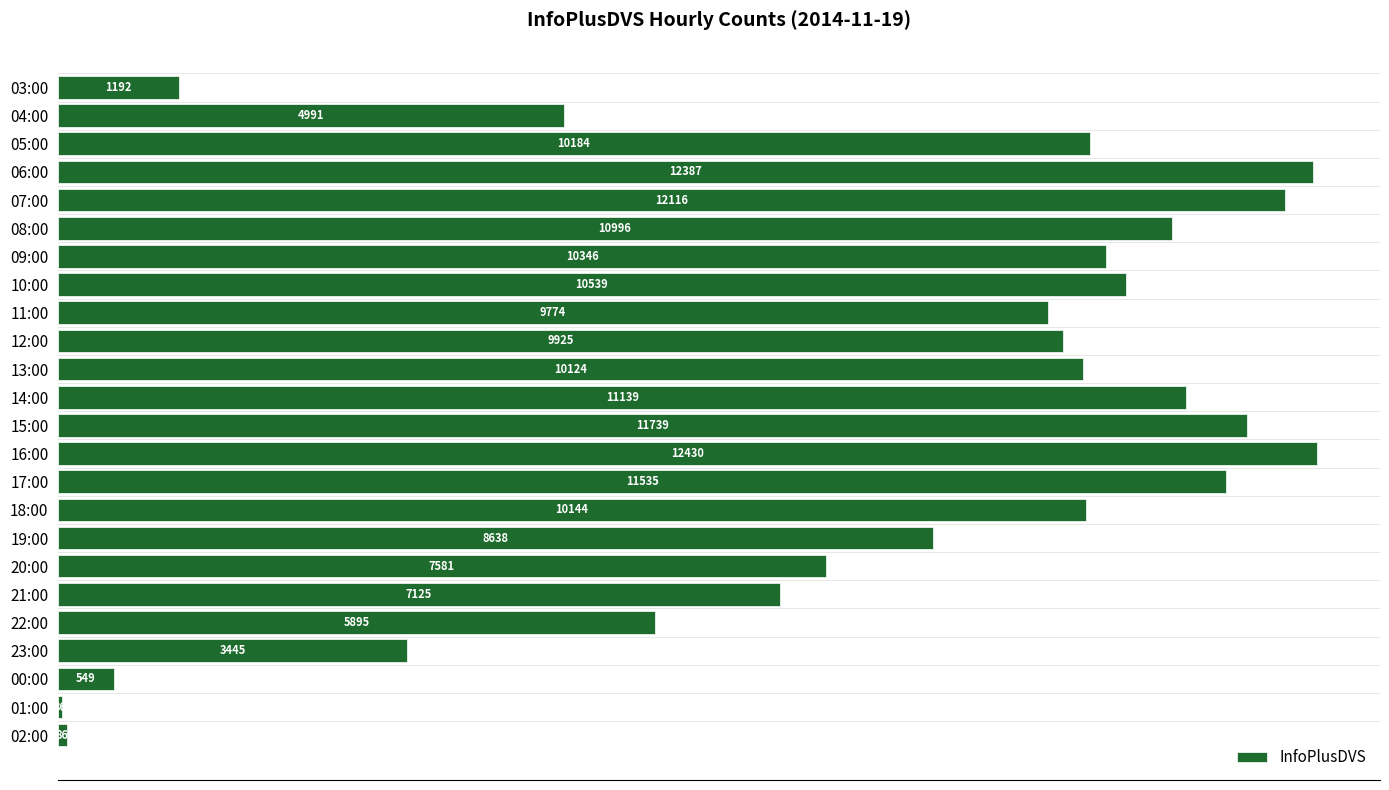

What is the greatest value displayed?

12430